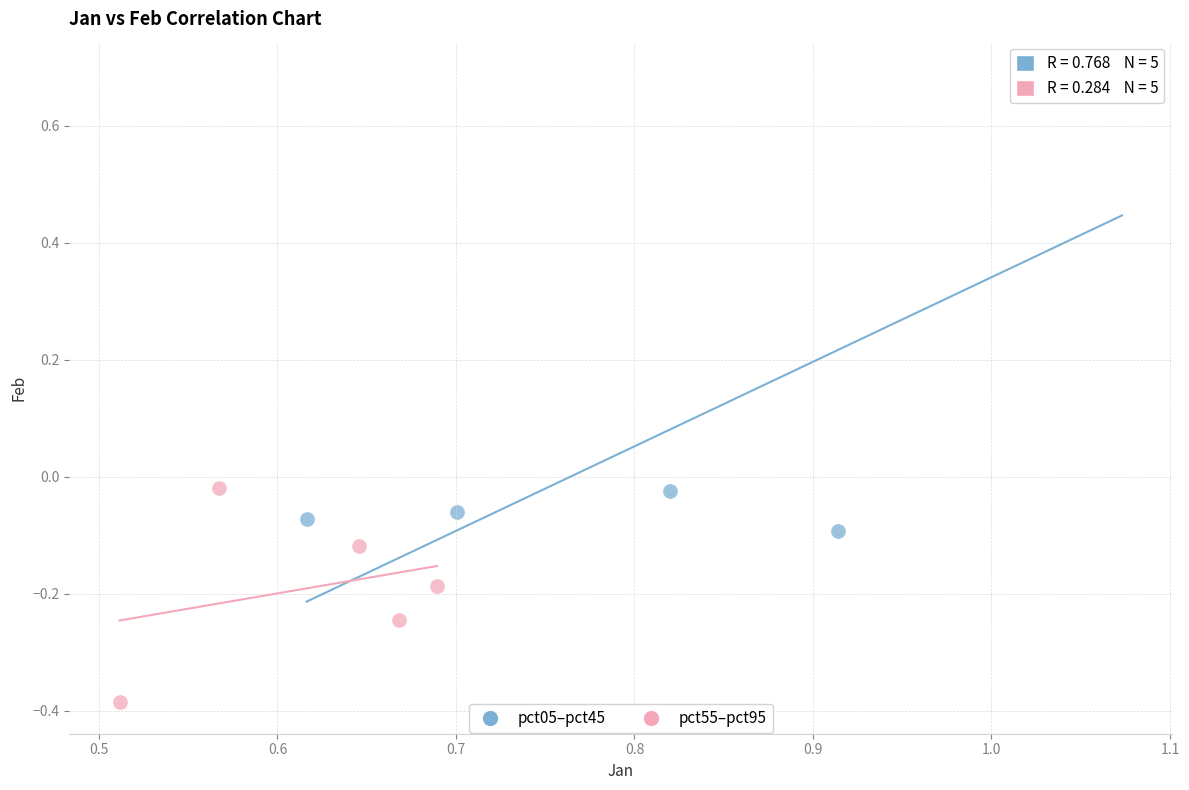

Which series reaches the maximum Y coordinate?

pct05–pct45